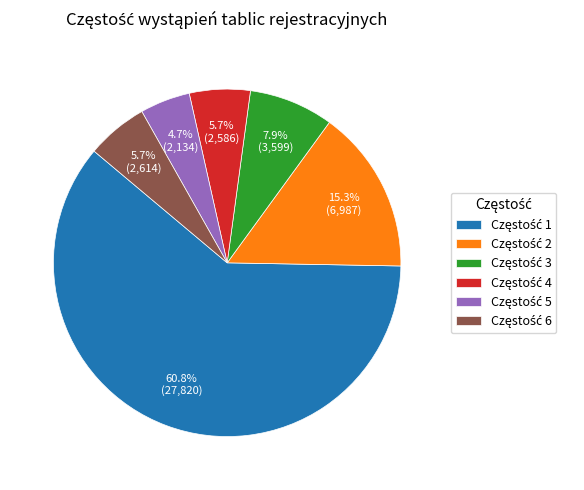

Is there a majority slice in this chart?

Yes